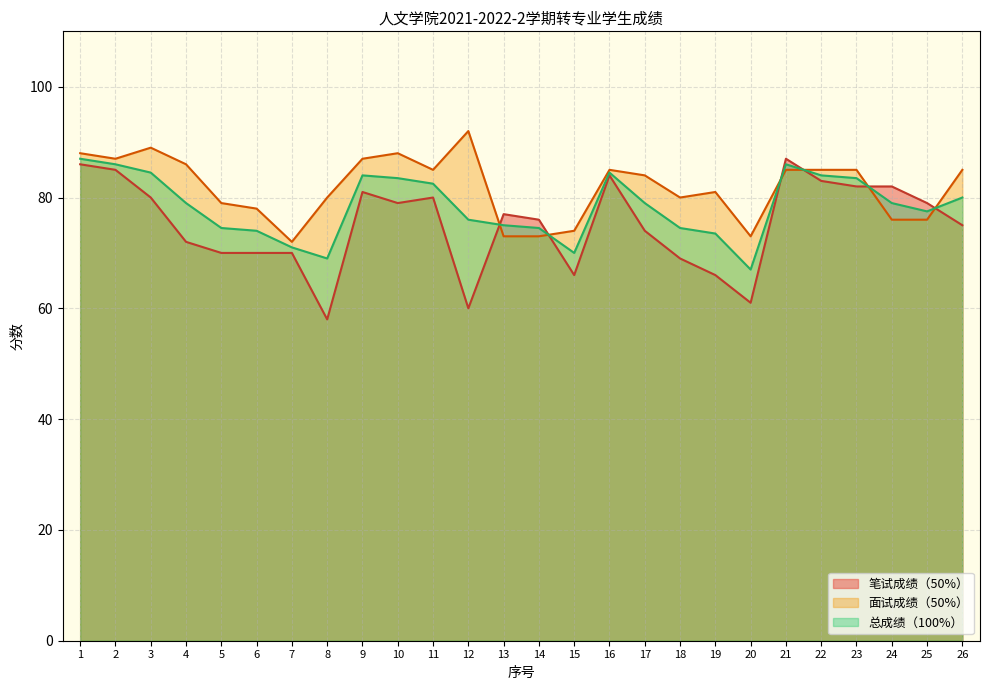

How many data points does each series have?

26